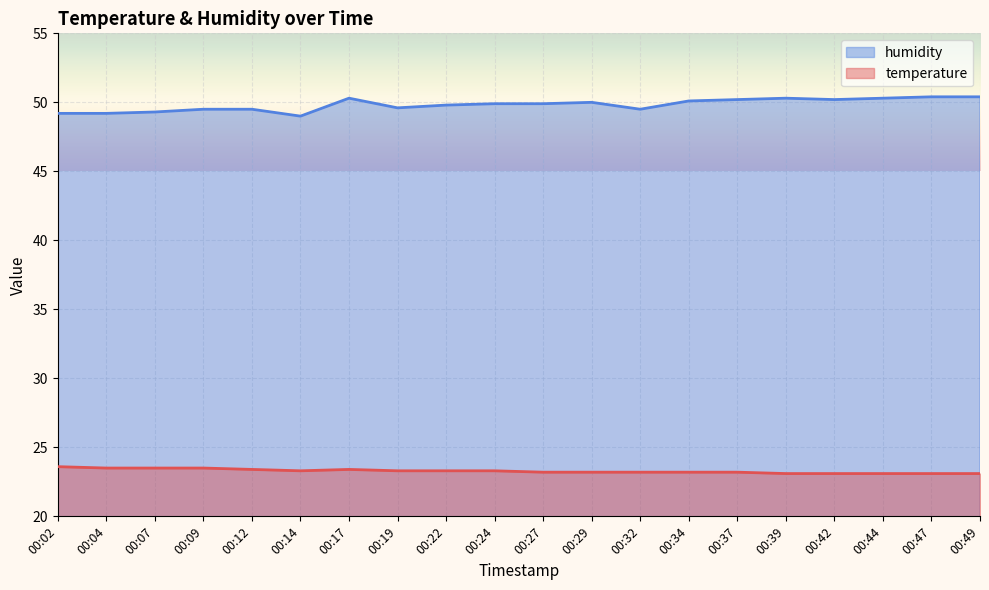

Is it true that temperature equals 23.2 at 00:29?

True